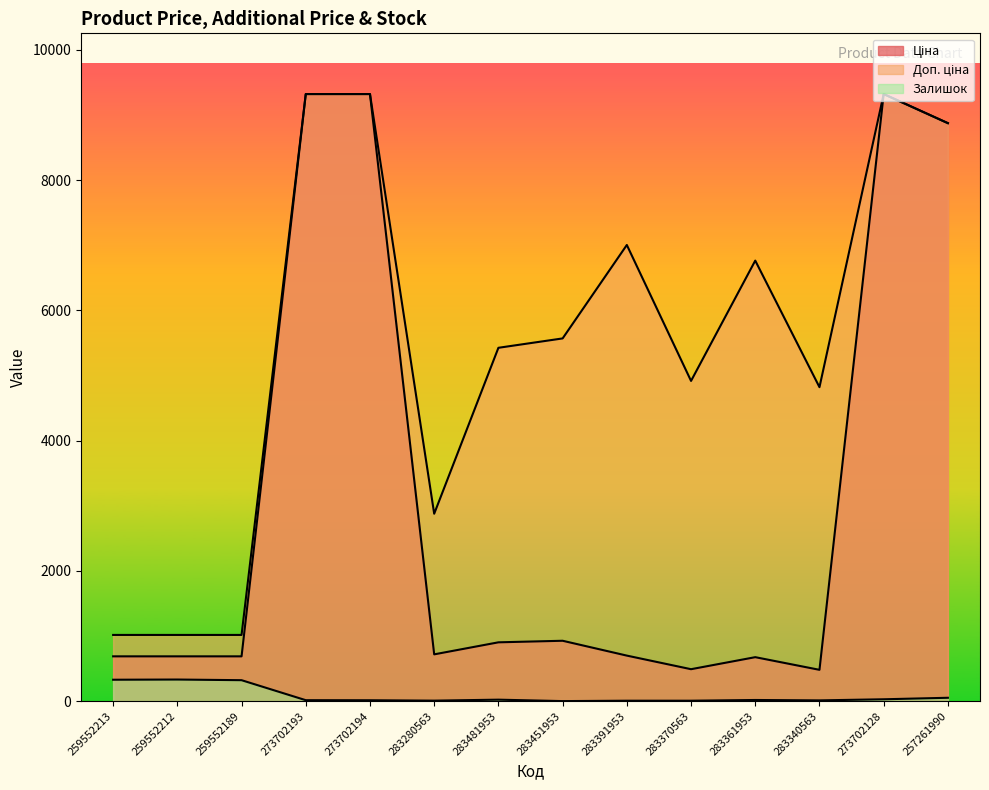

How many data points in Доп. ціна are less than 5569?

7